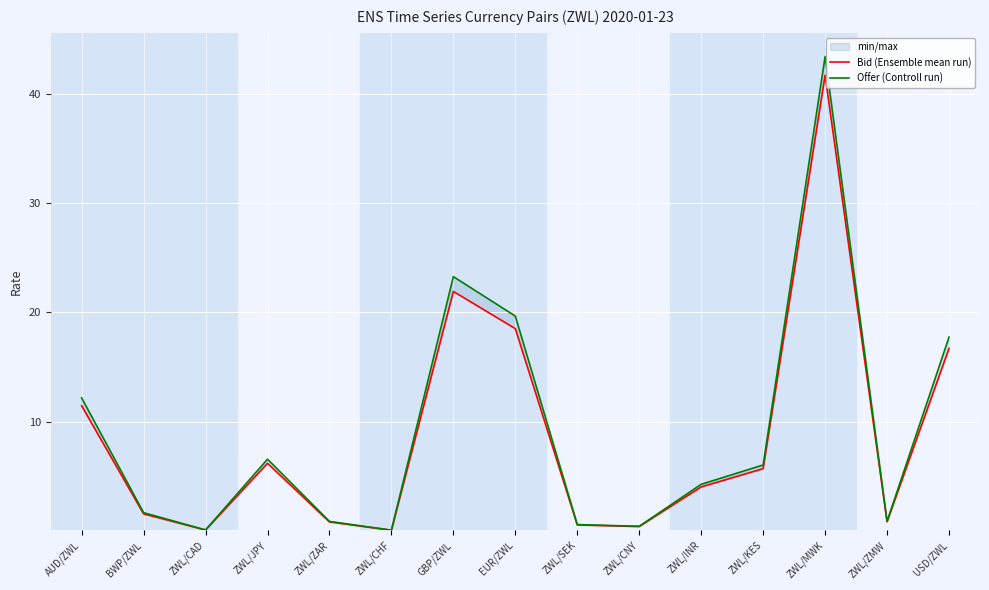

What is the label of the 4th point from the left?

ZWL/JPY